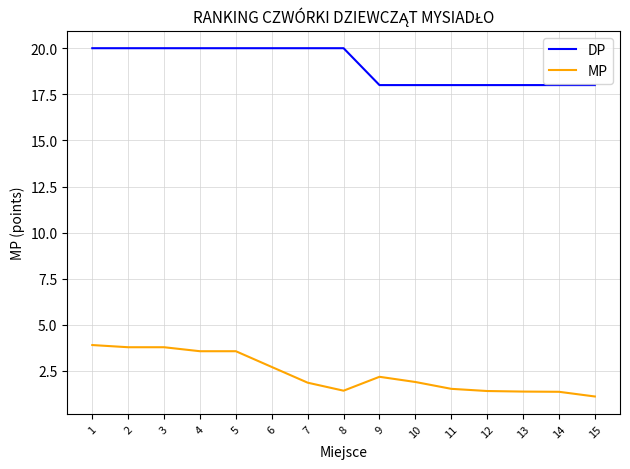

Rank the series at 14 from highest to lowest value.

DP, MP